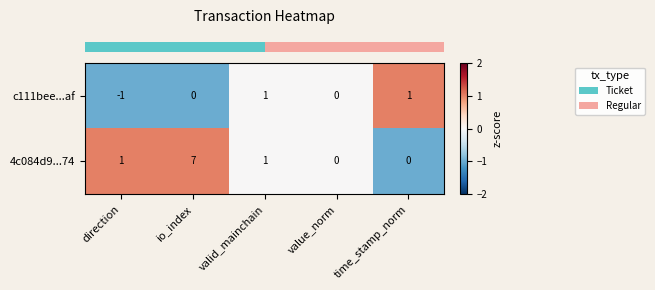

Which series changed the most between io_index and value_norm?

4c084d9...74